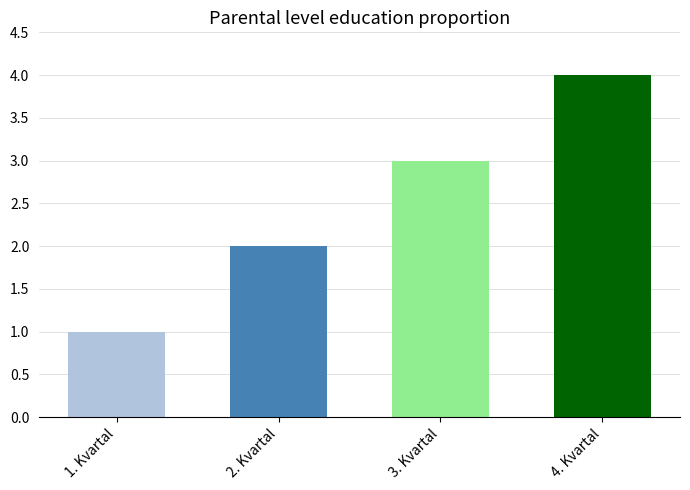

Rank the categories by value from highest to lowest.

4. Kvartal, 3. Kvartal, 2. Kvartal, 1. Kvartal